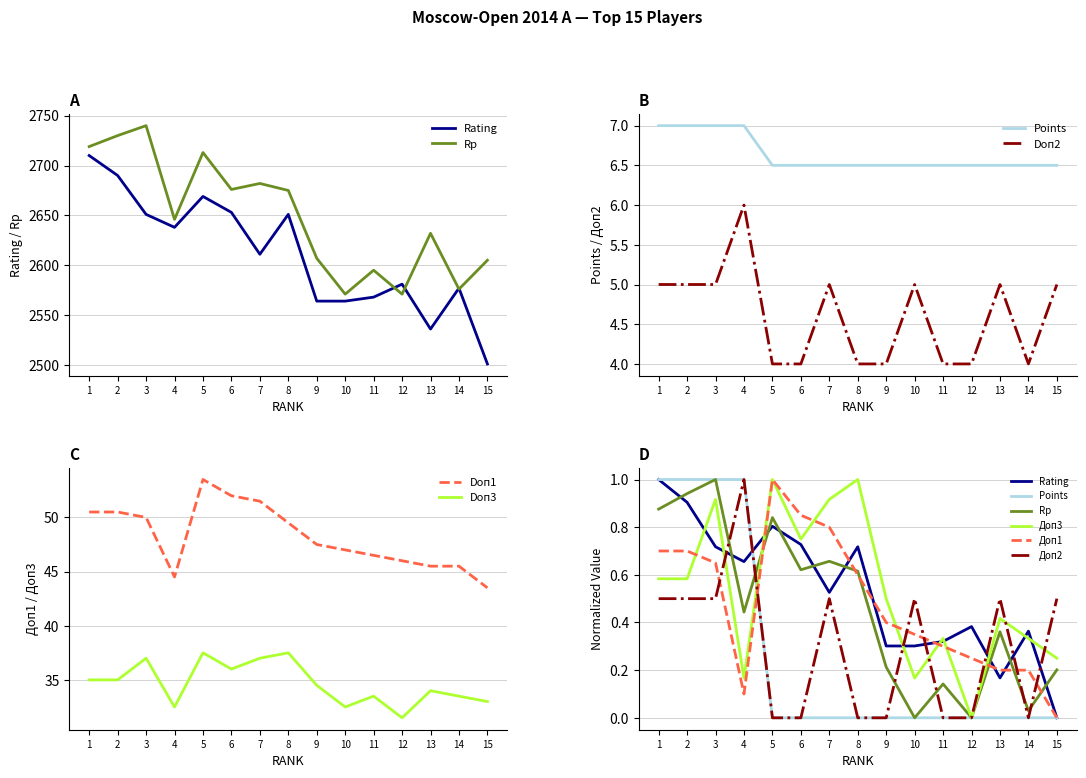

How many interior local valleys does the Rp series have?

5